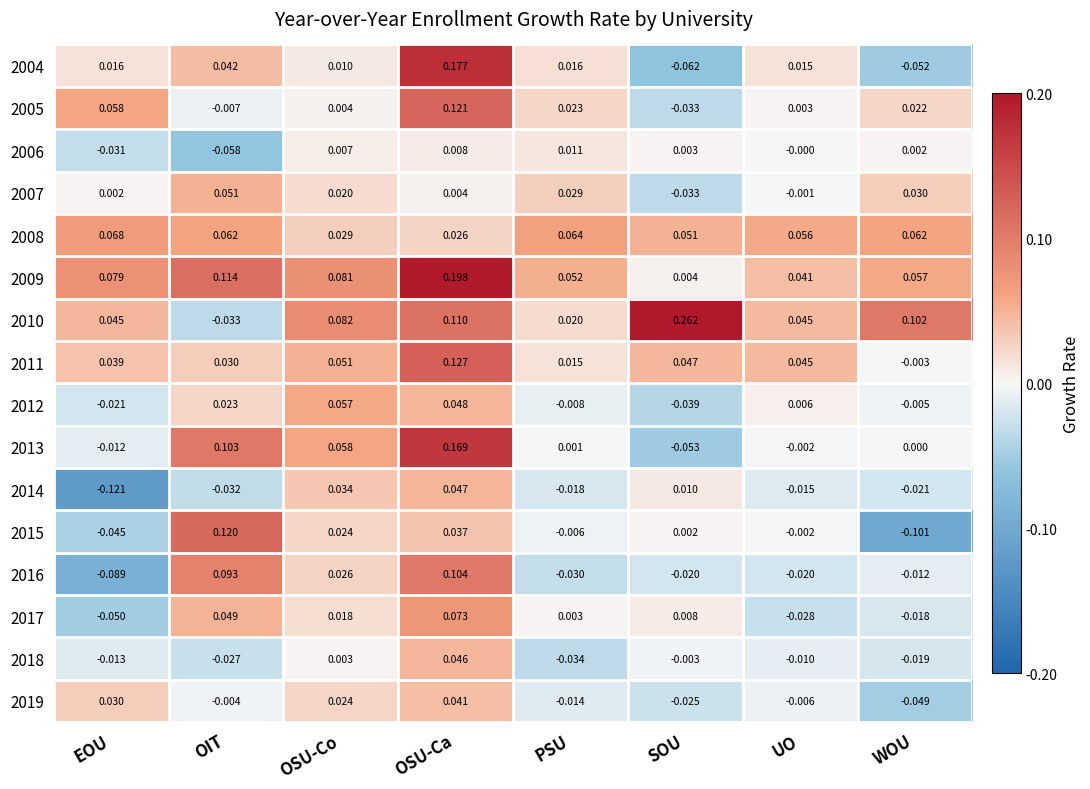

Which label corresponds to the smallest value in the chart?

EOU